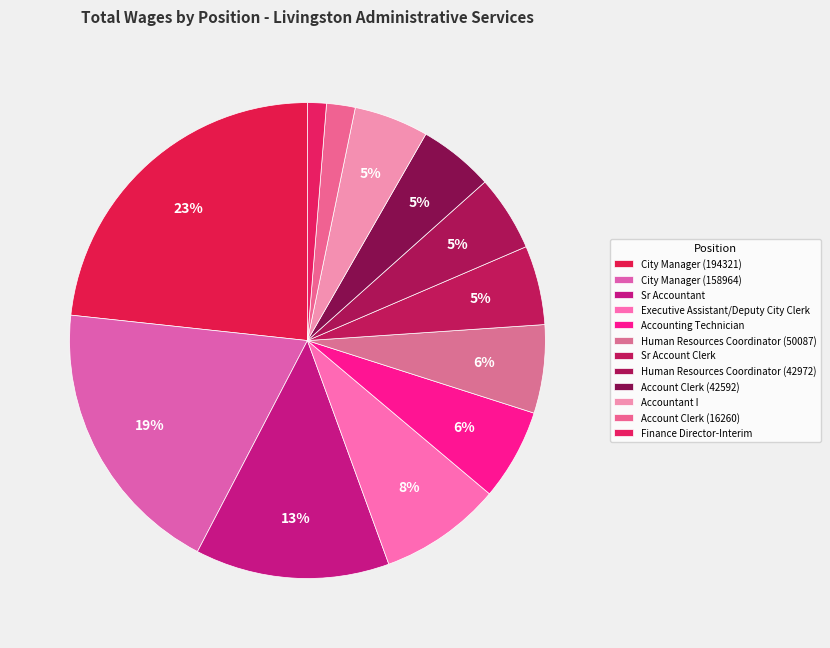

How many slices are in this pie chart?

12